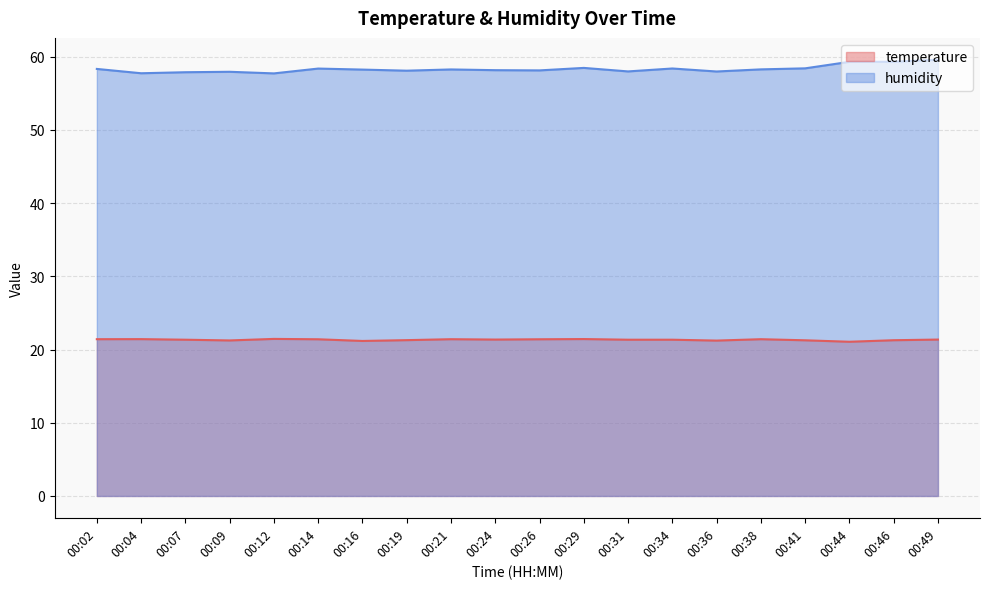

Between 00:36 and 00:09, which is larger?

00:09